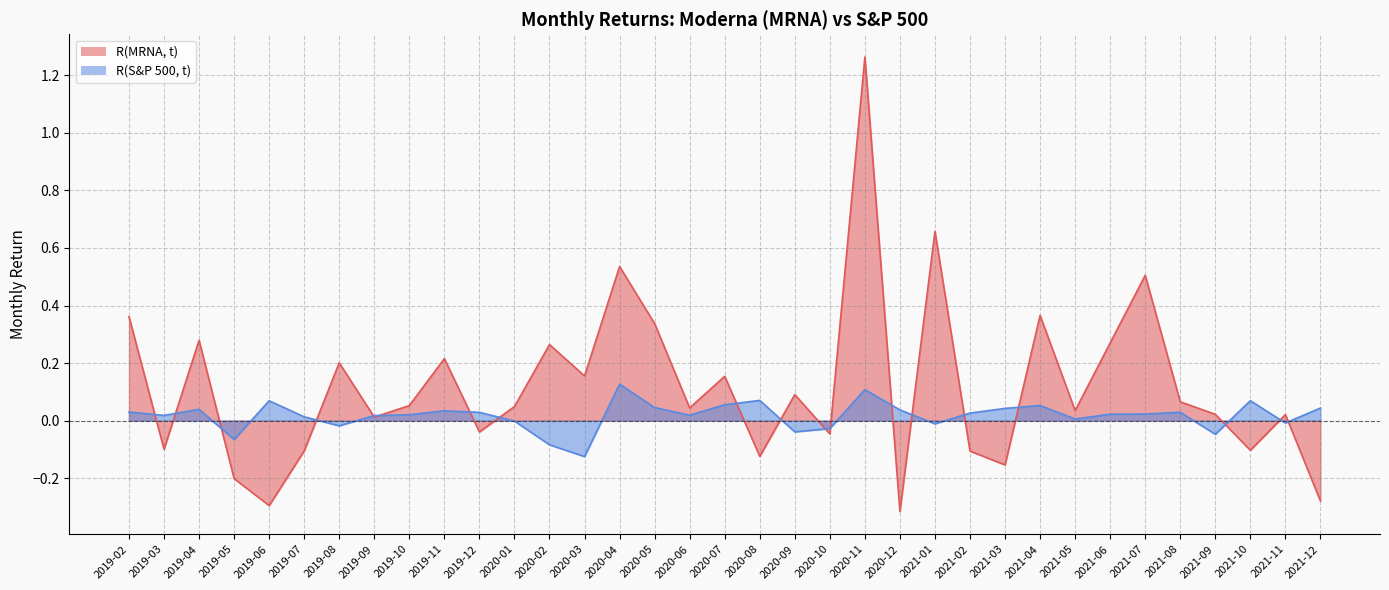

The R(MRNA, t) series shows -0.1 at 2020-12. True or false?

False